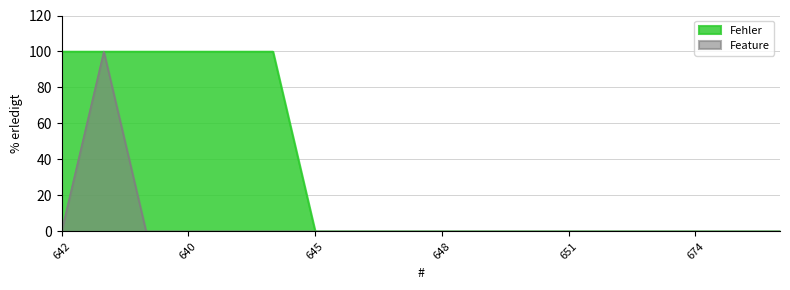

What is the maximum value shown in the chart?

100